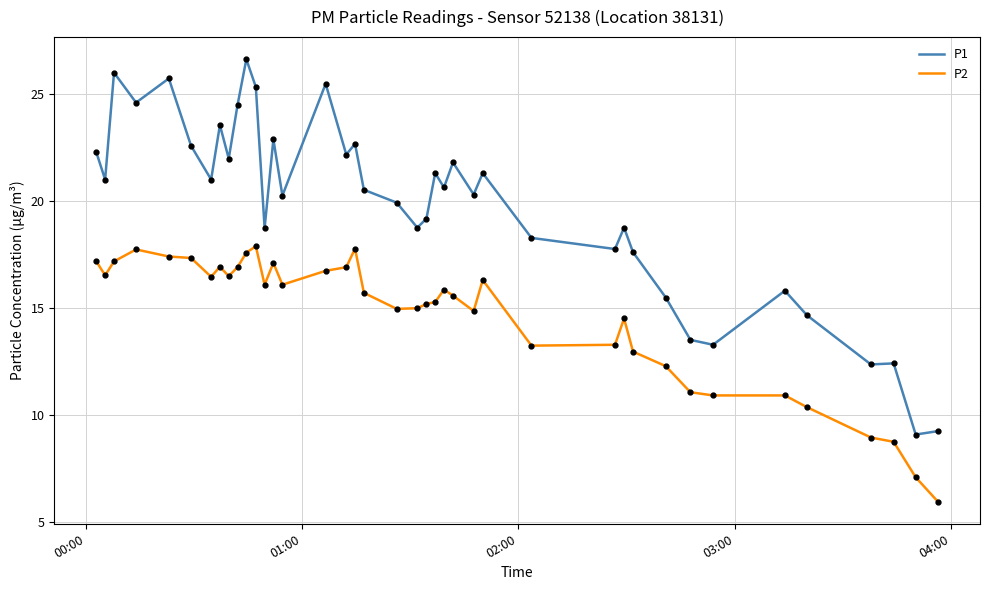

Does the chart display data point markers on the line(s)?

No